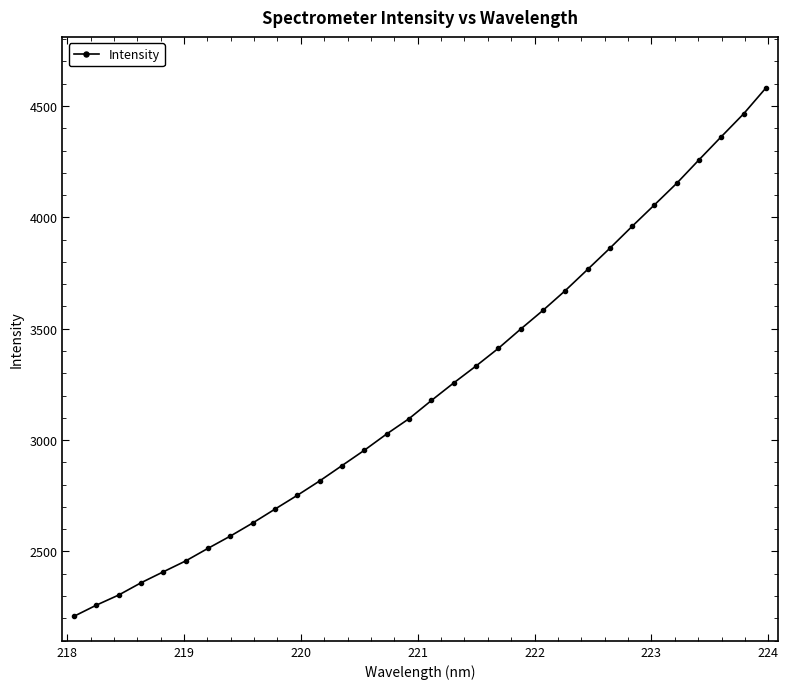

What is the sum of all values?

103330.1